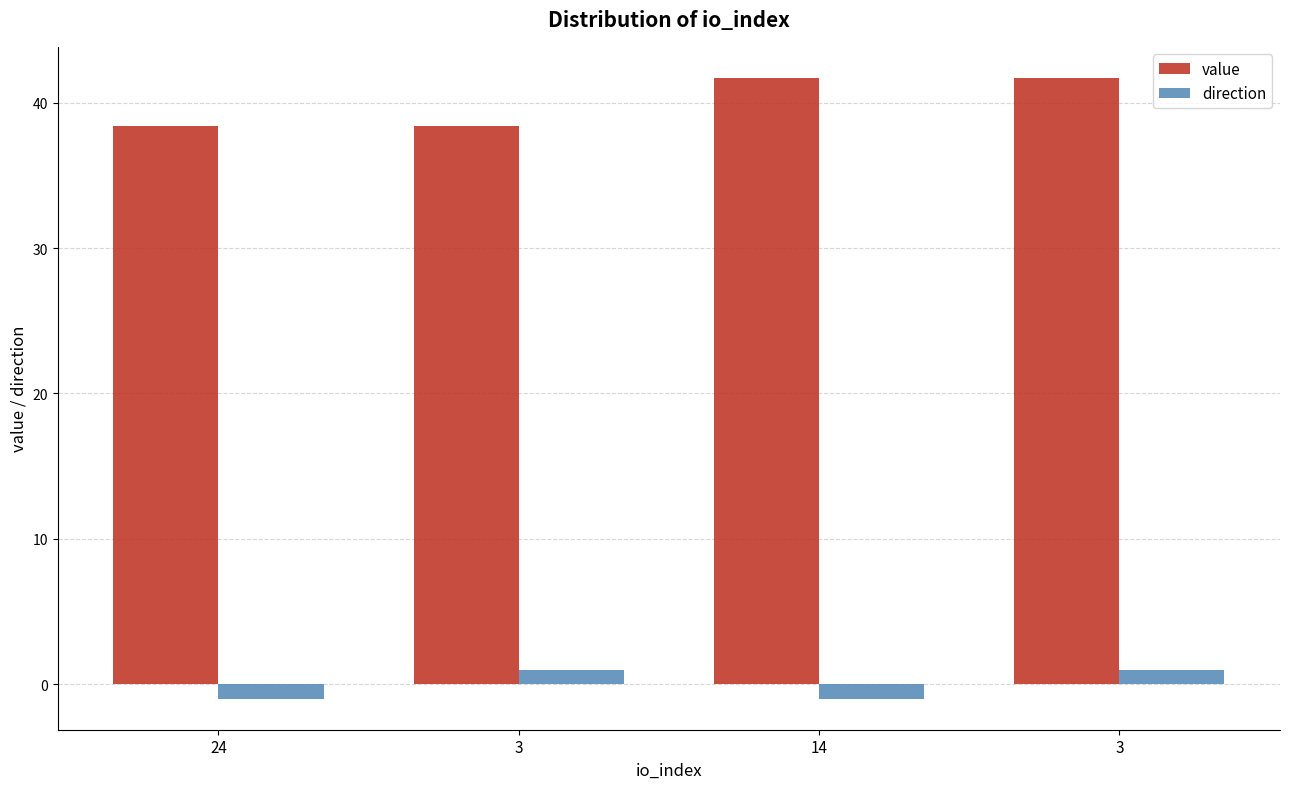

True or false: direction has a value of 1.4 at 3.

False